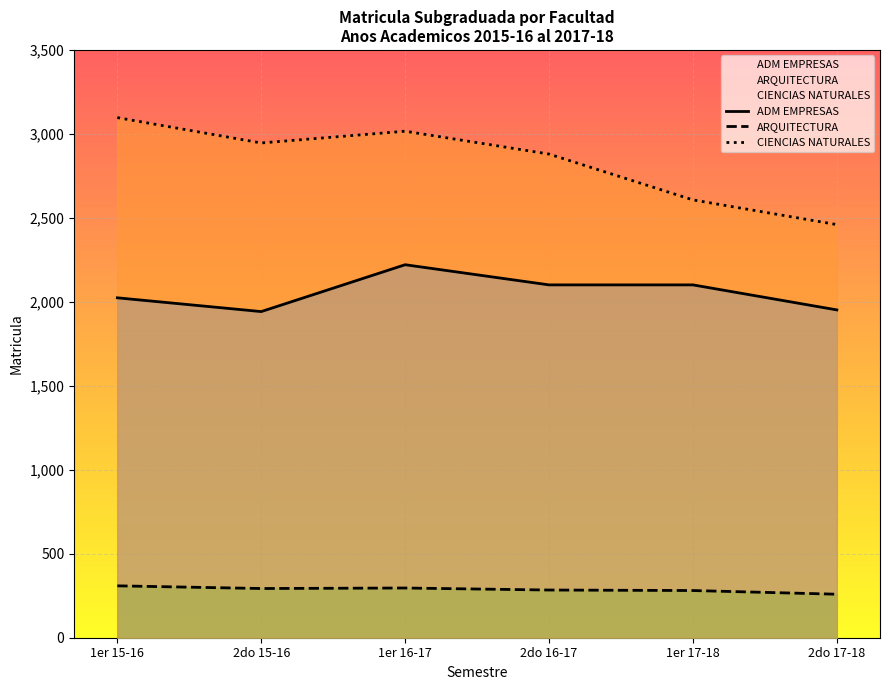

What is the highest value of the ARQUITECTURA series?

309